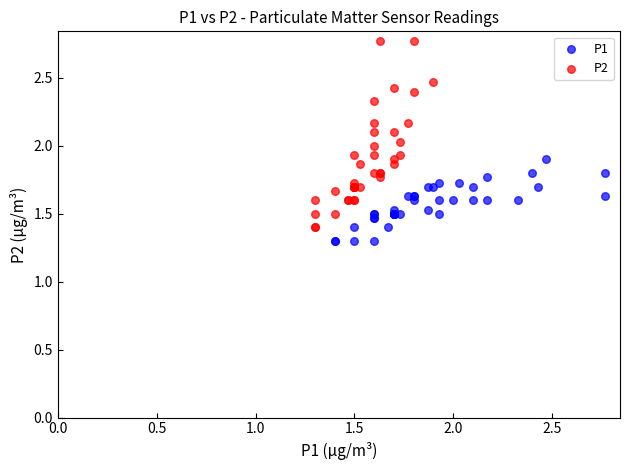

Which series reaches the minimum Y coordinate?

P1